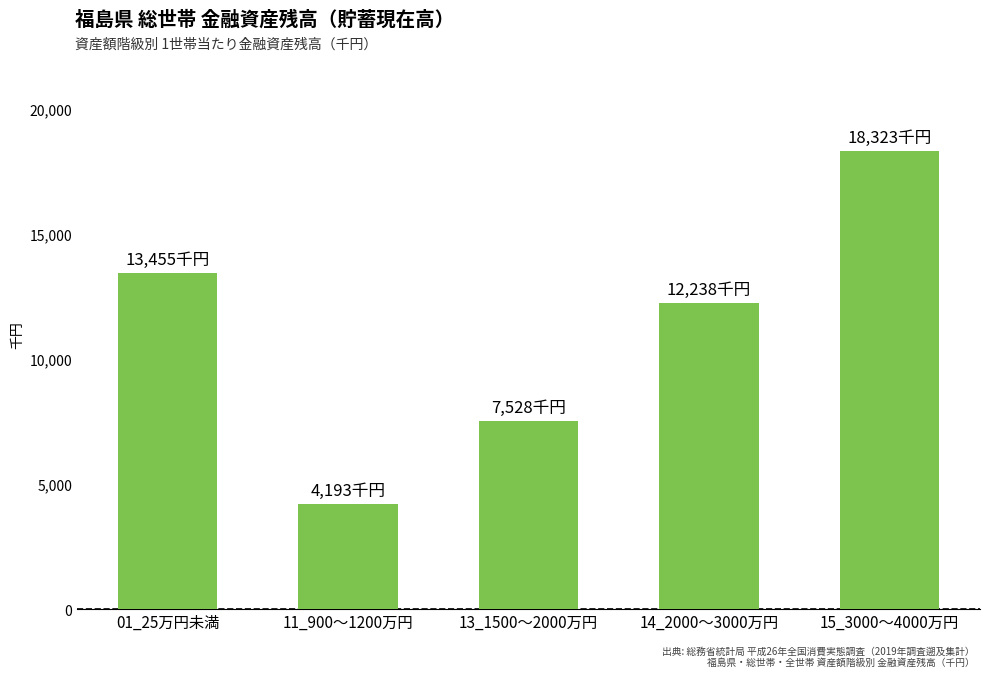

True or false: the data shows 11600 at 13_1500～2000万円.

False